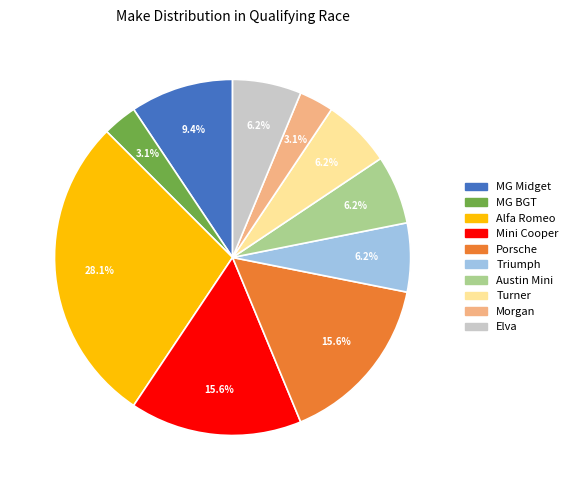

Is it true that Triumph is 19% of the pie?

False